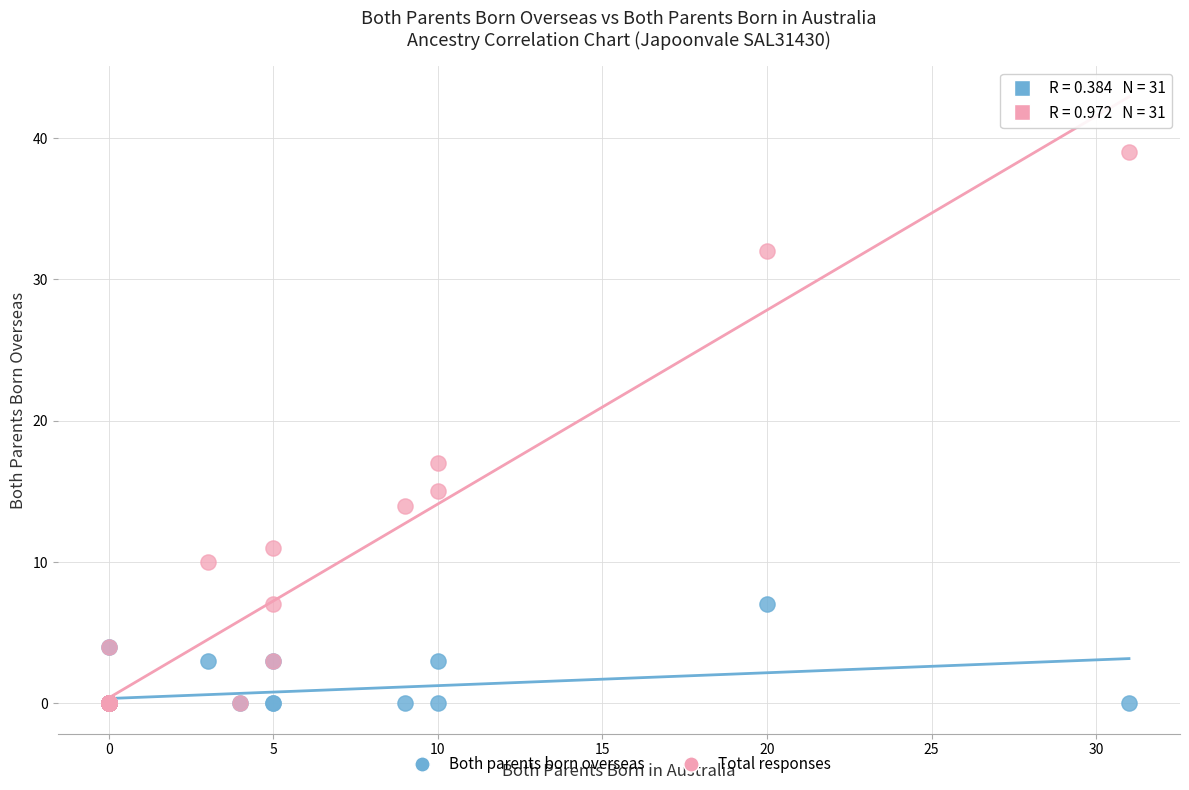

In the Total responses series, what Y value is closest to 19?

17